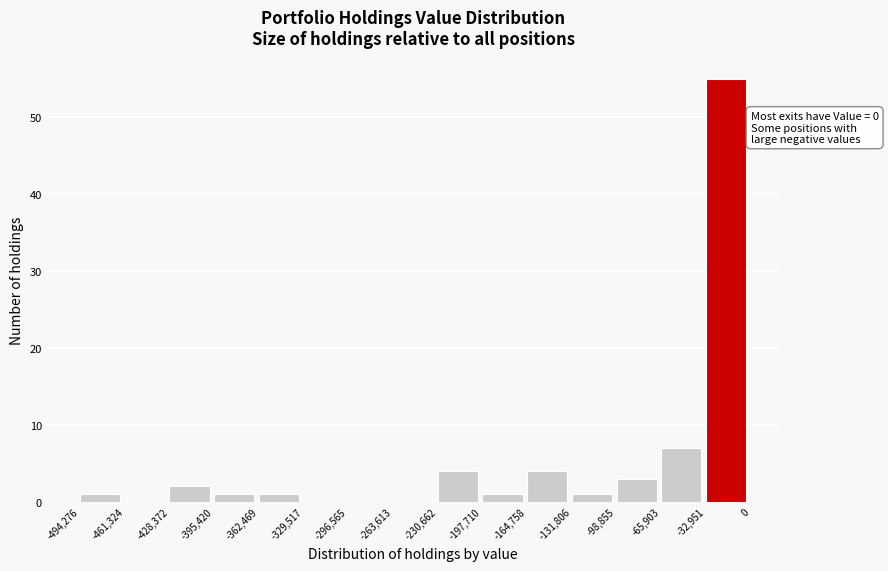

Over which range of the x-axis is the bar tallest?

-32,951 to 0